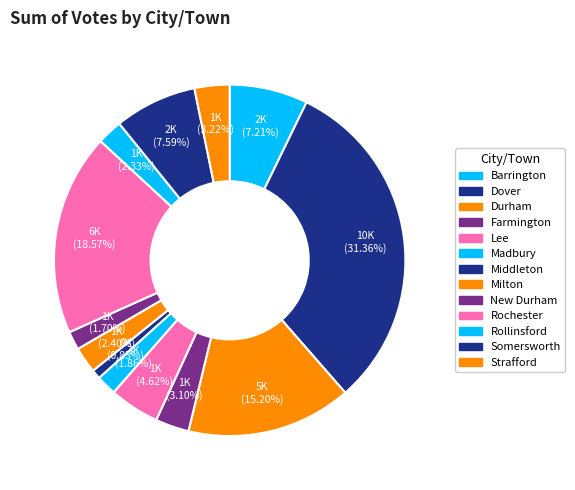

To the nearest percent, what is the difference between the largest and smallest slice percentages?

31%